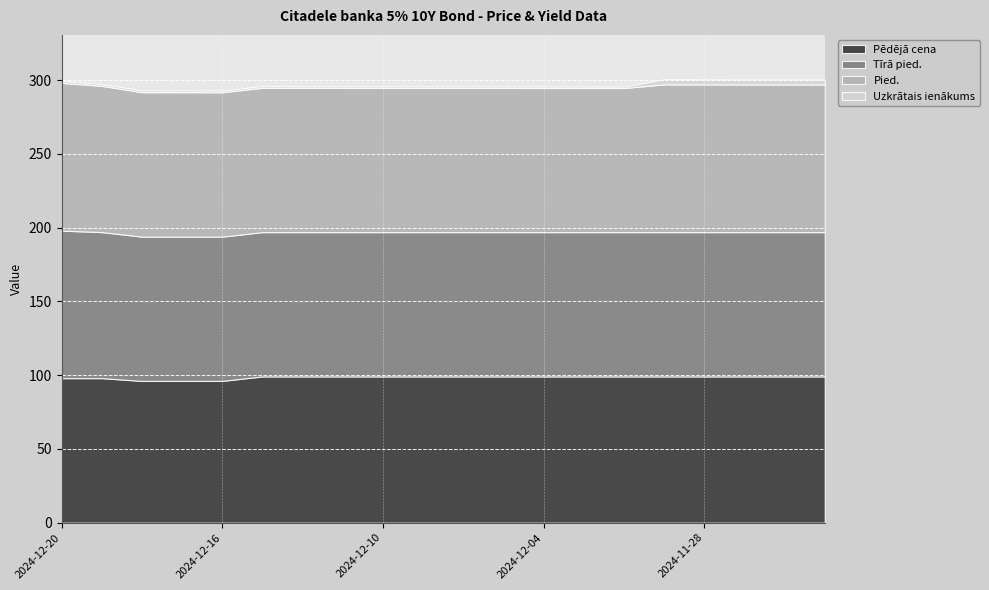

What is the difference between the Uzkrātais ienākums values at 2024-12-19 and 2024-12-13?

0.1